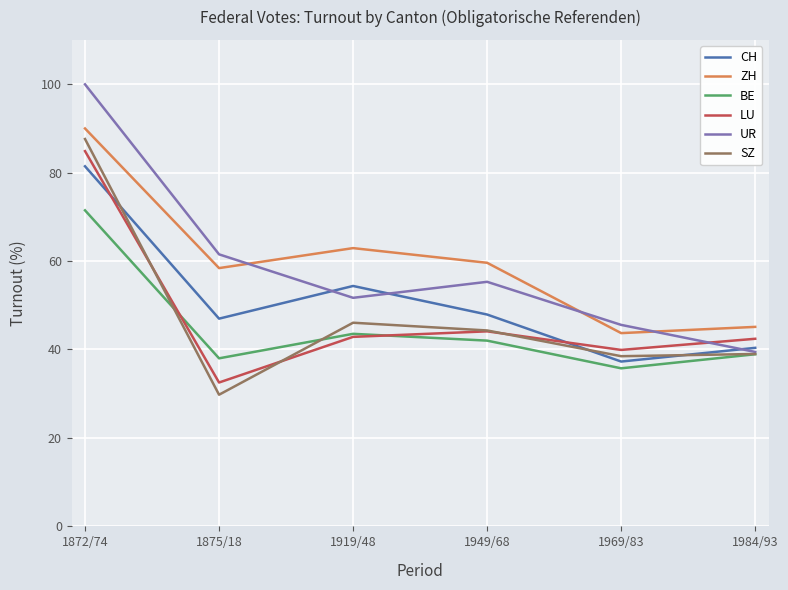

True or false: ZH and SZ cross at least once.

False